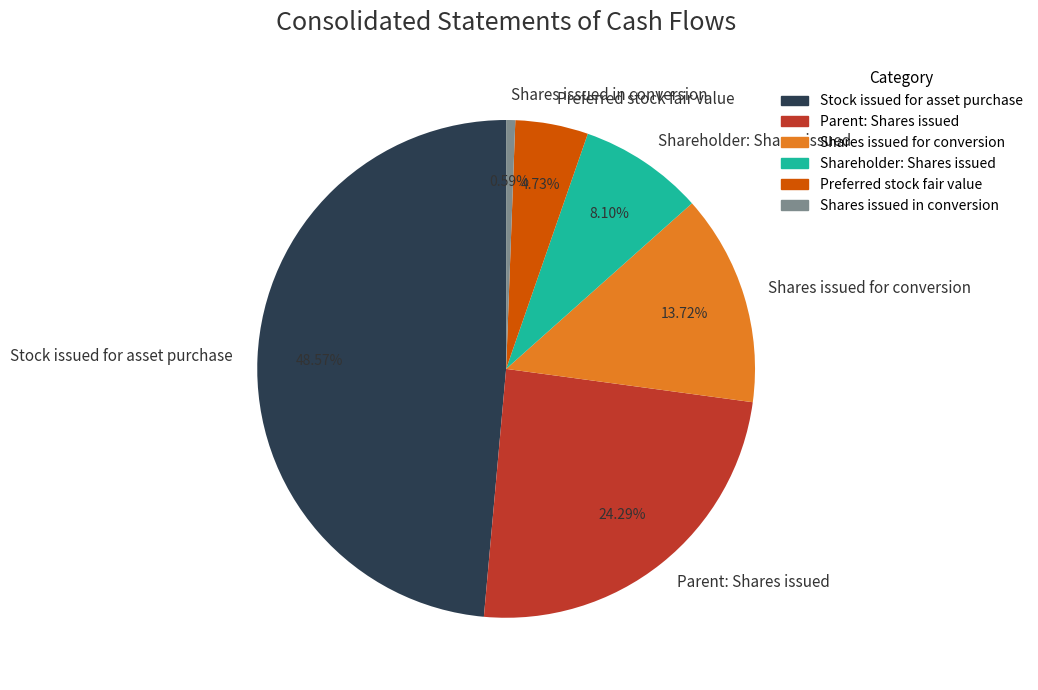

Rank the categories by value from highest to lowest.

Stock issued for asset purchase, Parent: Shares issued, Shares issued for conversion, Shareholder: Shares issued, Preferred stock fair value, Shares issued in conversion